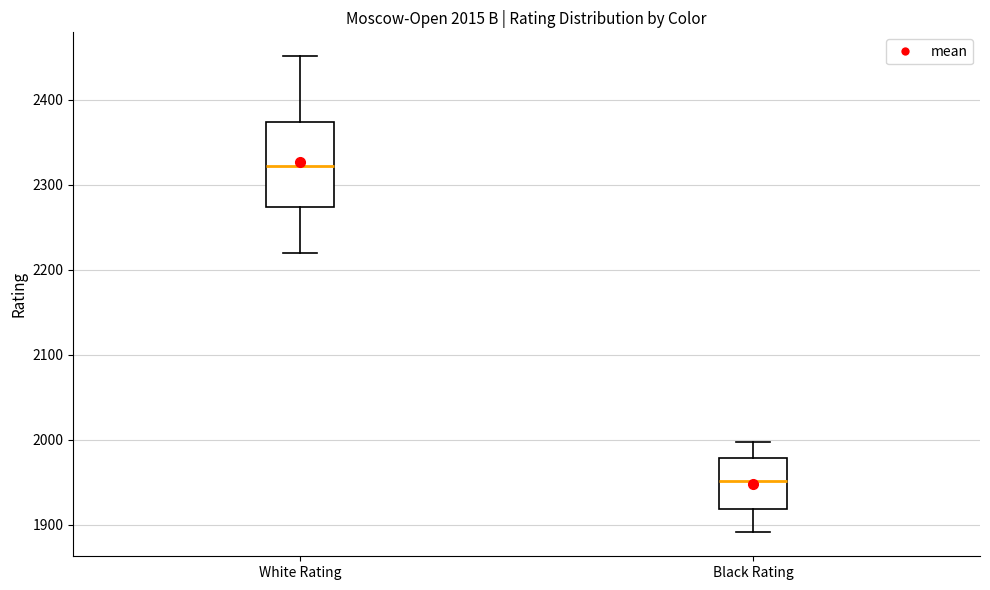

Which box's median line is the highest?

White Rating